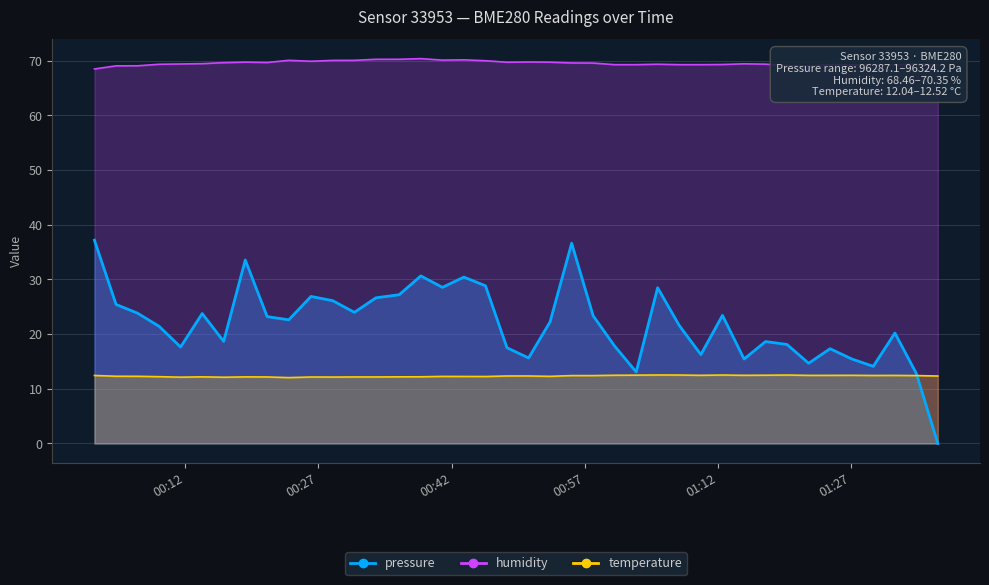

List the labels in order of temperature value, largest first.

2022-11-13T01:05:12, 2022-11-13T01:07:38, 2022-11-13T01:12:30, 2022-11-13T01:19:46, 2022-11-13T01:02:47, 2022-11-13T01:17:21, 2022-11-13T01:00:21, 2022-11-13T01:10:04, 2022-11-13T01:14:56, 2022-11-13T01:27:04, 2022-11-13T01:22:12, 2022-11-13T01:24:37, 2022-11-13T01:31:55, 2022-11-13T00:01:47, 2022-11-13T01:29:29, 2022-11-13T00:55:31, 2022-11-13T00:57:56, 2022-11-13T01:34:20, 2022-11-13T00:48:14, 2022-11-13T00:50:40, 2022-11-13T01:36:45, 2022-11-13T00:04:13, 2022-11-13T00:06:38, 2022-11-13T00:53:05, 2022-11-13T00:40:58, 2022-11-13T00:43:23, 2022-11-13T00:45:49, 2022-11-13T00:09:04, 2022-11-13T00:38:32, 2022-11-13T00:13:55, 2022-11-13T00:36:06, 2022-11-13T00:18:46, 2022-11-13T00:21:14, 2022-11-13T00:31:03, 2022-11-13T00:33:29, 2022-11-13T00:26:10, 2022-11-13T00:28:37, 2022-11-13T00:11:29, 2022-11-13T00:16:20, 2022-11-13T00:23:40